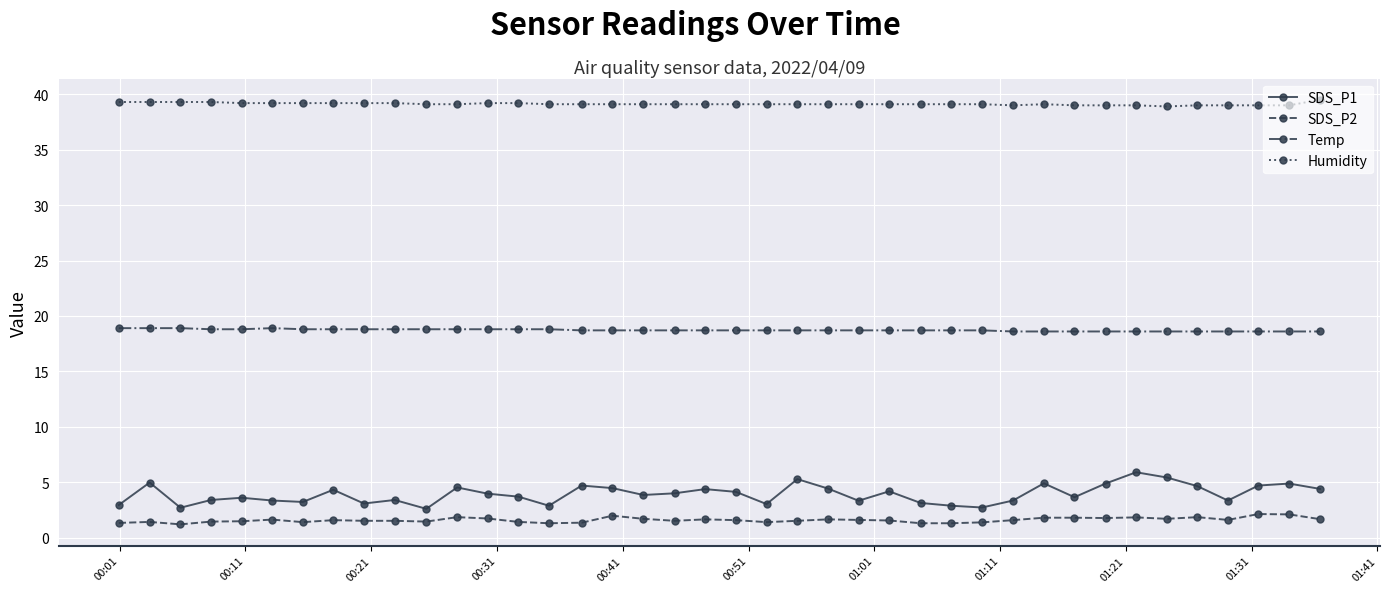

True or false: SDS_P2 and Humidity cross at least once.

False